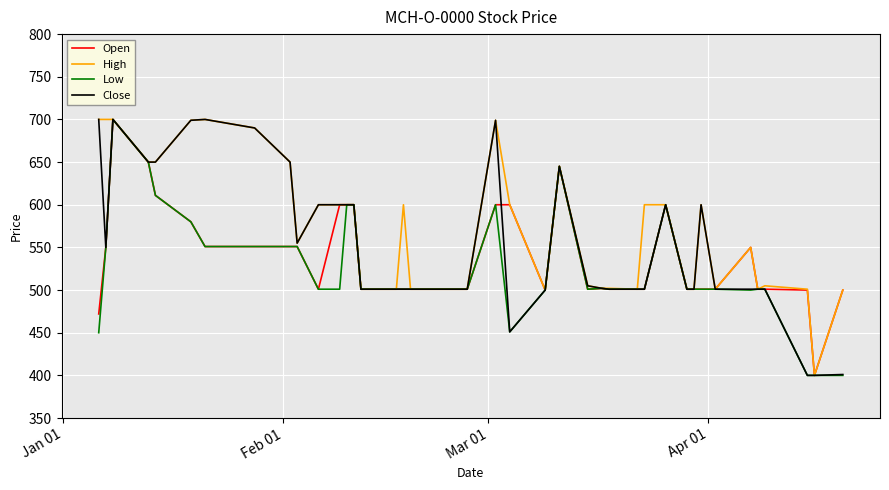

What is the minimum value for Low?

400